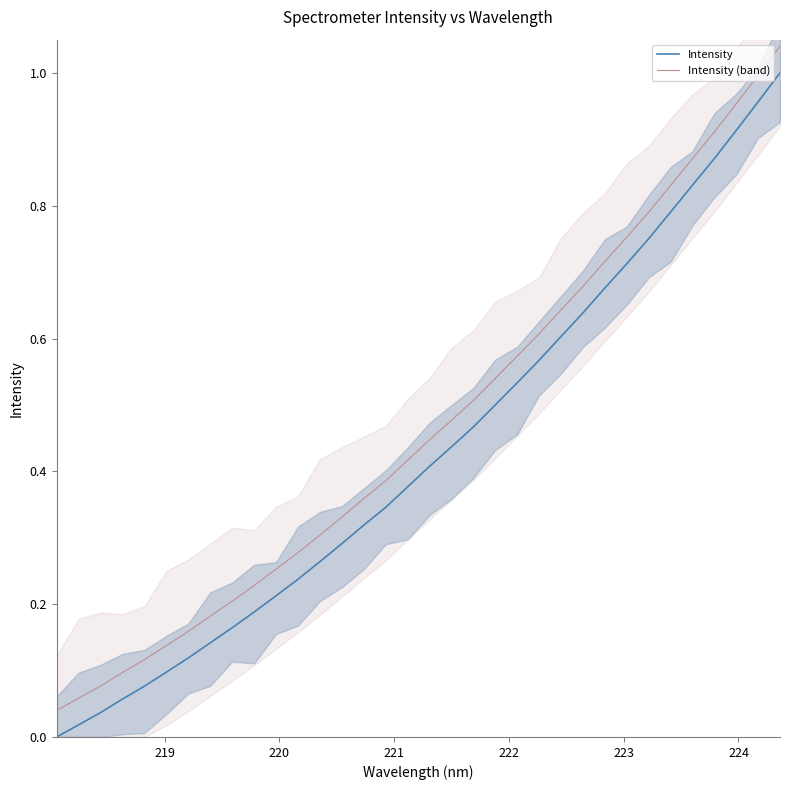

True or false: Intensity (band) and Intensity cross at least once.

False